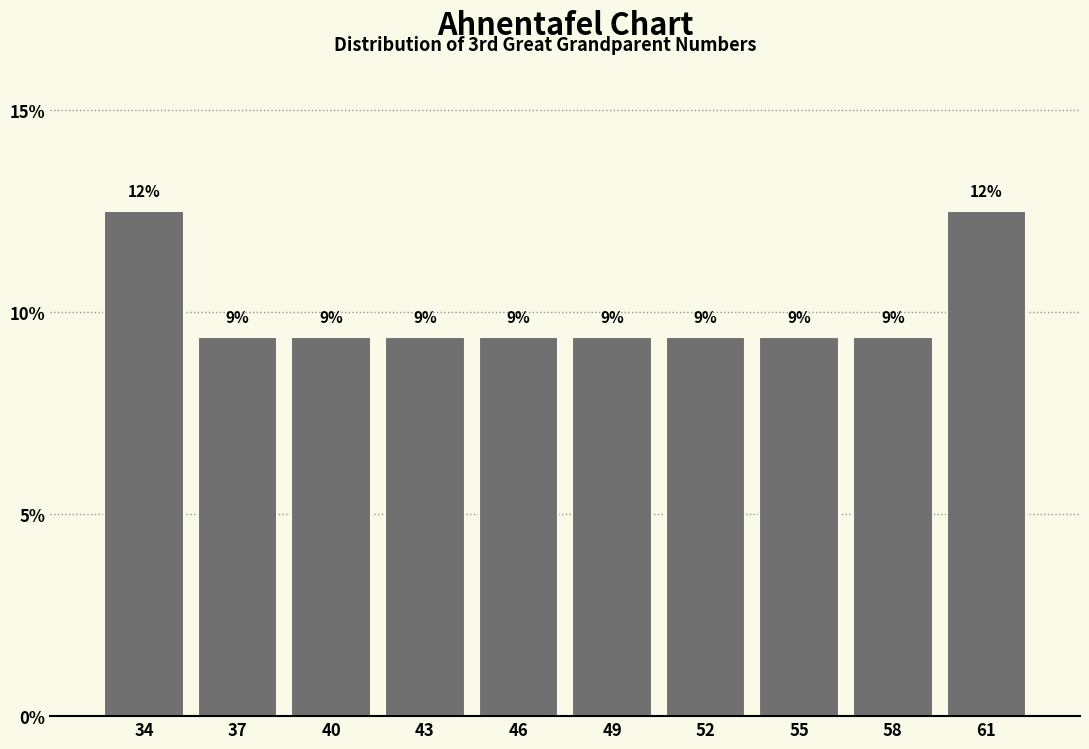

Does the chart contain any negative values?

No